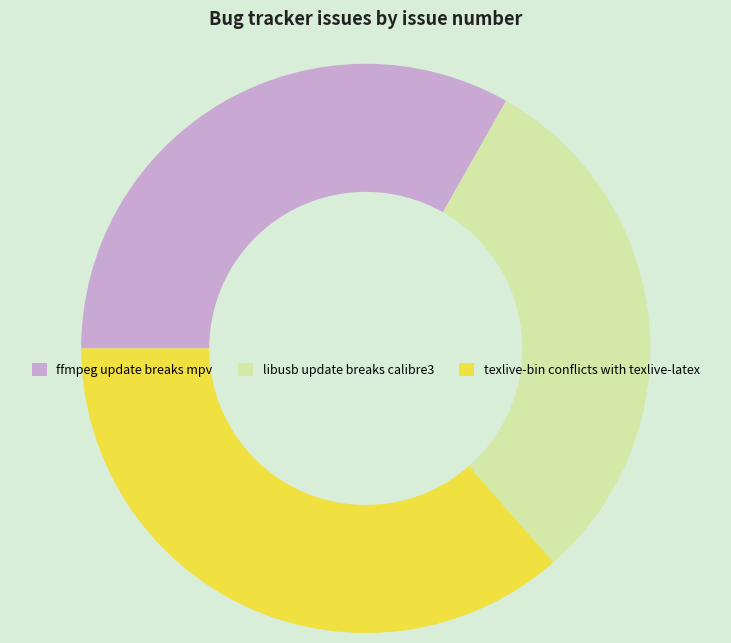

Is it true that ffmpeg update breaks mpv is 42% of the pie?

False